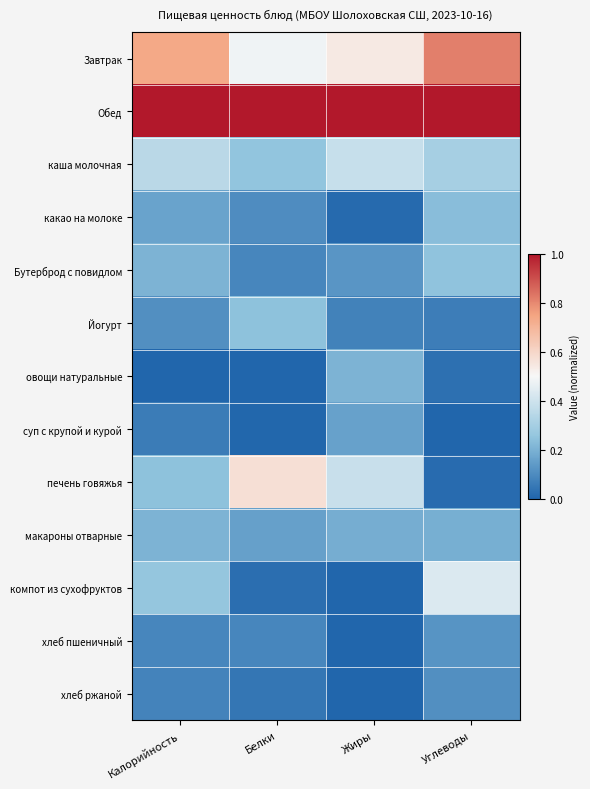

Reading left to right, what are all the values shown in this chart?

Завтрак: Калорийность=0.7	Белки=0.5	Жиры=0.5	Углеводы=0.8
Обед: Калорийность=1.0	Белки=1.0	Жиры=1.0	Углеводы=1.0
каша молочная: Калорийность=0.3	Белки=0.3	Жиры=0.4	Углеводы=0.3
какао на молоке: Калорийность=0.2	Белки=0.1	Жиры=0.0	Углеводы=0.2
Бутерброд с повидлом: Калорийность=0.2	Белки=0.1	Жиры=0.1	Углеводы=0.2
Йогурт: Калорийность=0.1	Белки=0.2	Жиры=0.1	Углеводы=0.1
овощи натуральные: Калорийность=0.0	Белки=0.0	Жиры=0.2	Углеводы=0.0
суп с крупой и курой: Калорийность=0.1	Белки=0.0	Жиры=0.2	Углеводы=0.0
печень говяжья: Калорийность=0.2	Белки=0.6	Жиры=0.4	Углеводы=0.0
макароны отварные: Калорийность=0.2	Белки=0.2	Жиры=0.2	Углеводы=0.2
компот из сухофруктов: Калорийность=0.3	Белки=0.0	Жиры=0.0	Углеводы=0.4
хлеб пшеничный: Калорийность=0.1	Белки=0.1	Жиры=0.0	Углеводы=0.1
хлеб ржаной: Калорийность=0.1	Белки=0.0	Жиры=0.0	Углеводы=0.1